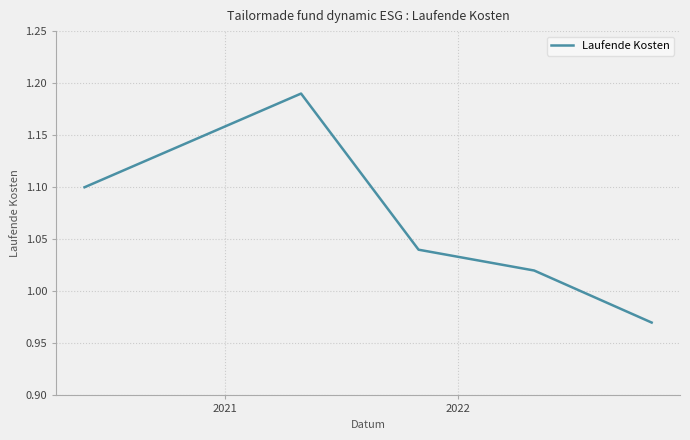

True or false: the data has more than 2 interior local peaks.

False